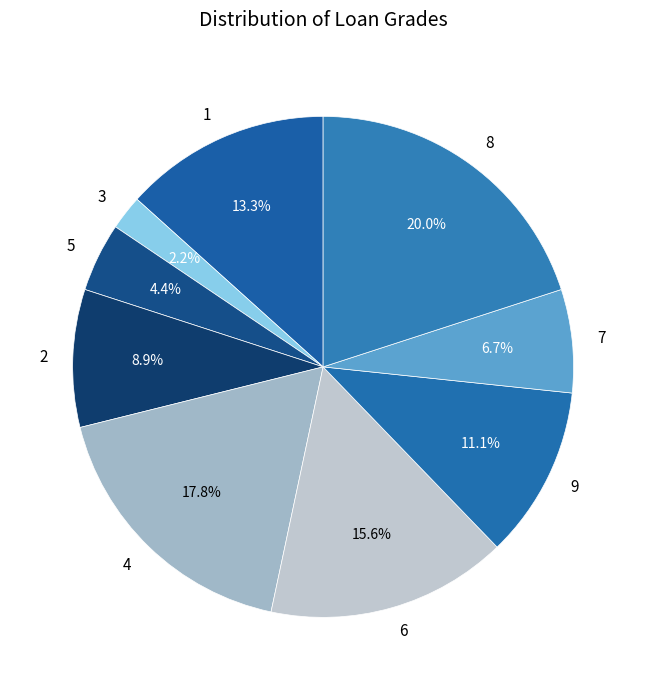

Is it true that 3 is 2% of the pie?

True